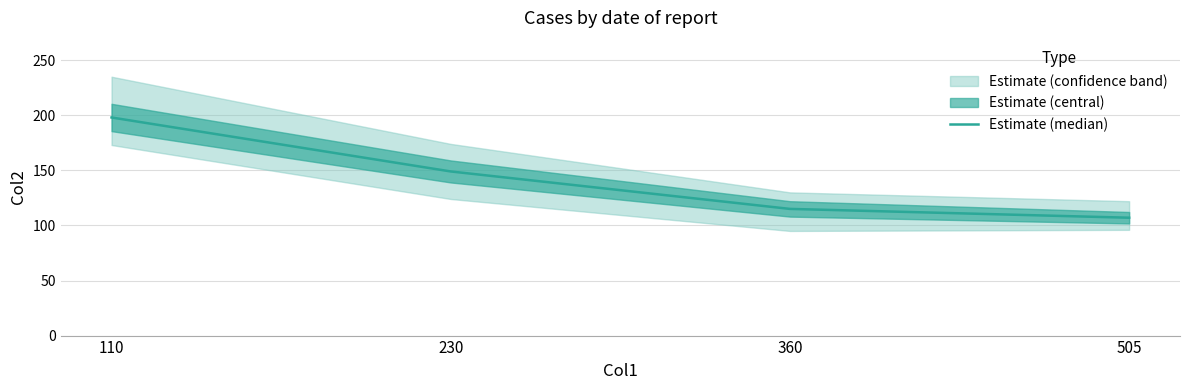

Reading left to right, extract all data points from this chart.

198	149	115	107